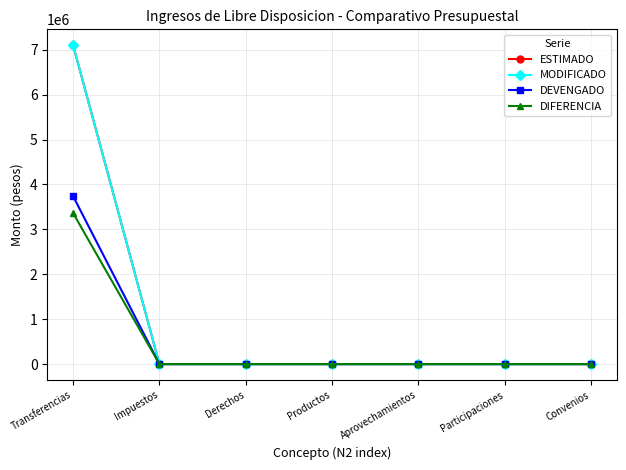

True or false: DEVENGADO has more than 0 points higher than both neighbors.

False